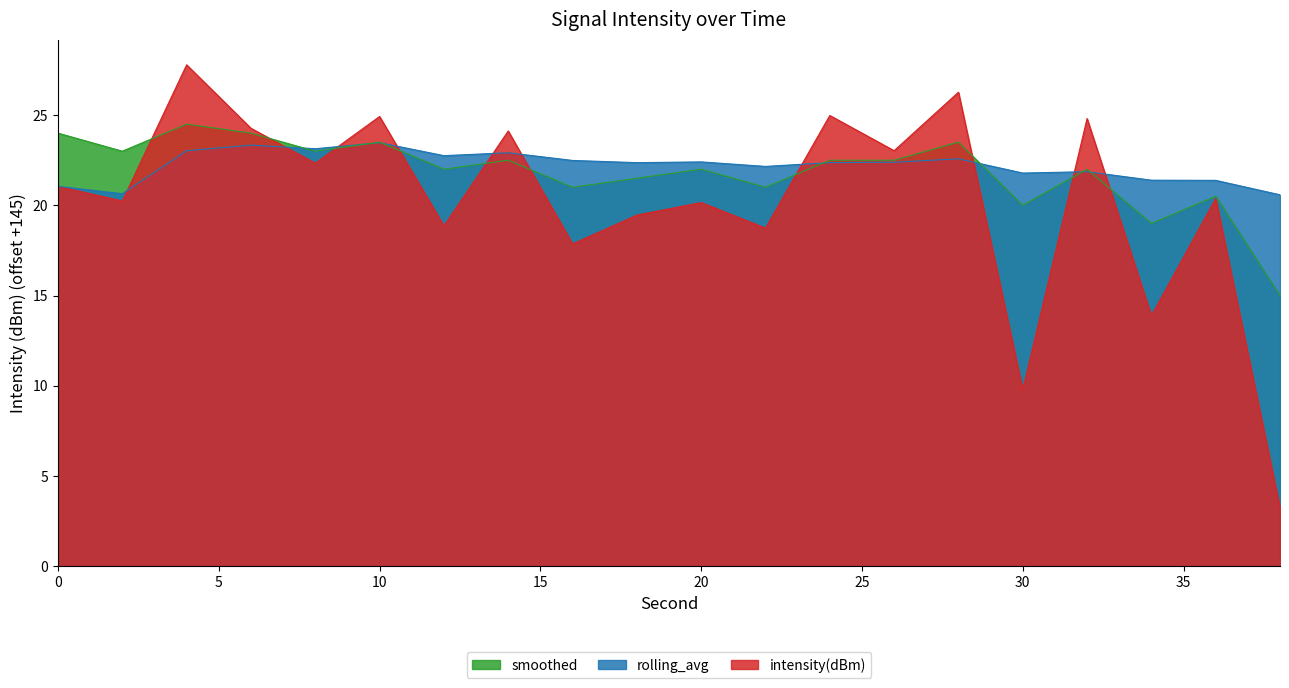

What is the value of the intensity(dBm) point at the 15th from the left?

26.3